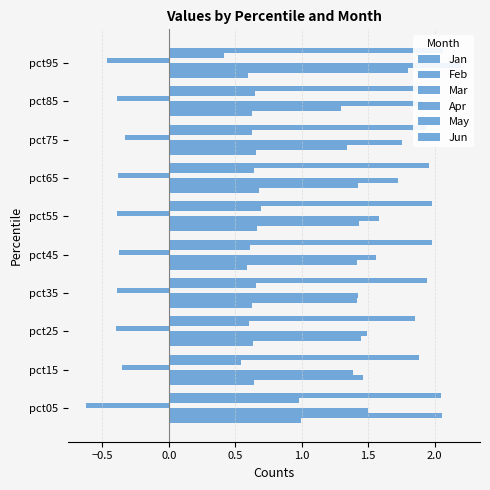

What is the difference between the maximum and minimum values in the Jun series?

0.2